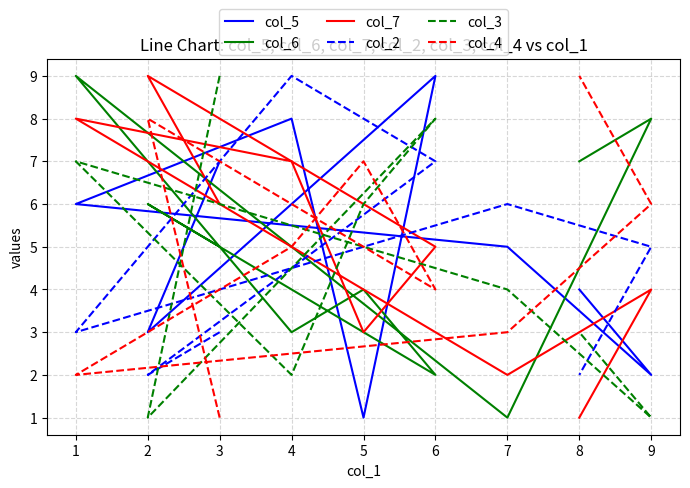

True or false: col_6 has more than 1 interior local peaks.

True